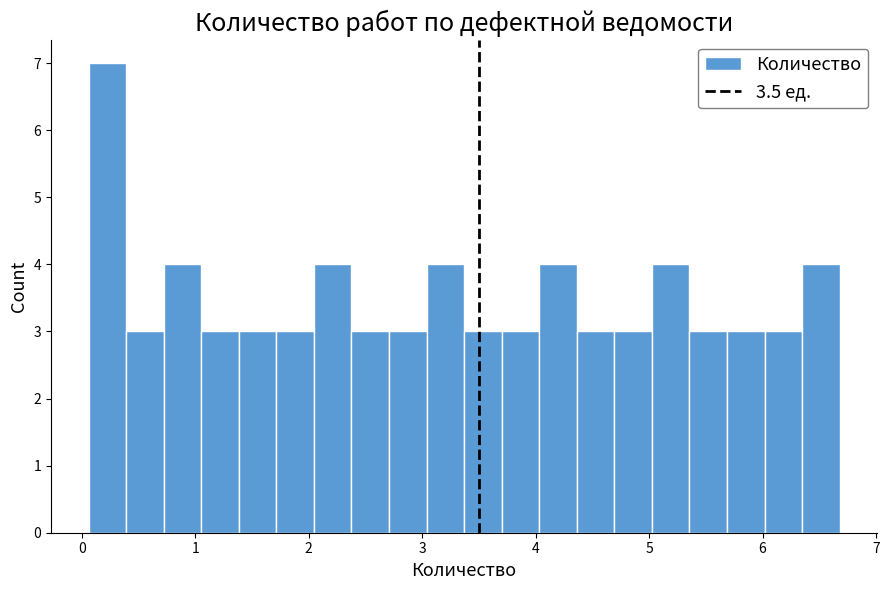

Read against the x-axis, roughly where is the centre of the tallest bar?

0.2